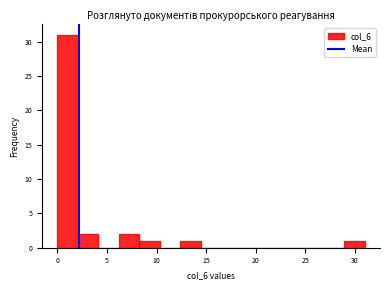

Reading left to right, list every bar in this chart as the range it spans on the x-axis followed by its height. Neither the bar edges nor the heights are printed on the chart, so give them approximately, as read against the axes.

0.0 to 2.0: 31
2.0 to 4.0: 2
4.0 to 6.0: 0
6.0 to 8.5: 2
8.5 to 10.5: 1
10.5 to 12.5: 0
12.5 to 14.5: 1
14.5 to 16.5: 0
16.5 to 18.5: 0
18.5 to 20.5: 0
20.5 to 22.5: 0
22.5 to 25.0: 0
25.0 to 27.0: 0
27.0 to 29.0: 0
29.0 to 31.0: 1